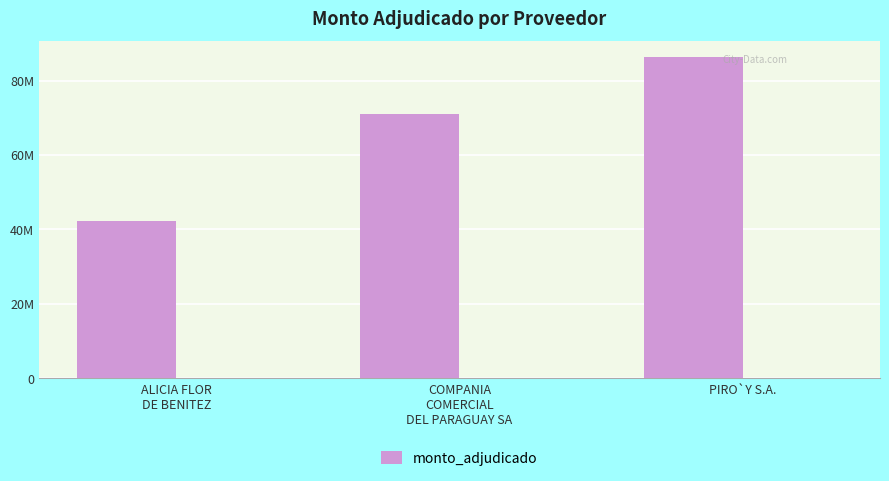

What is the change in value from ALICIA FLOR
DE BENITEZ to PIRO`Y S.A.?

+43850892